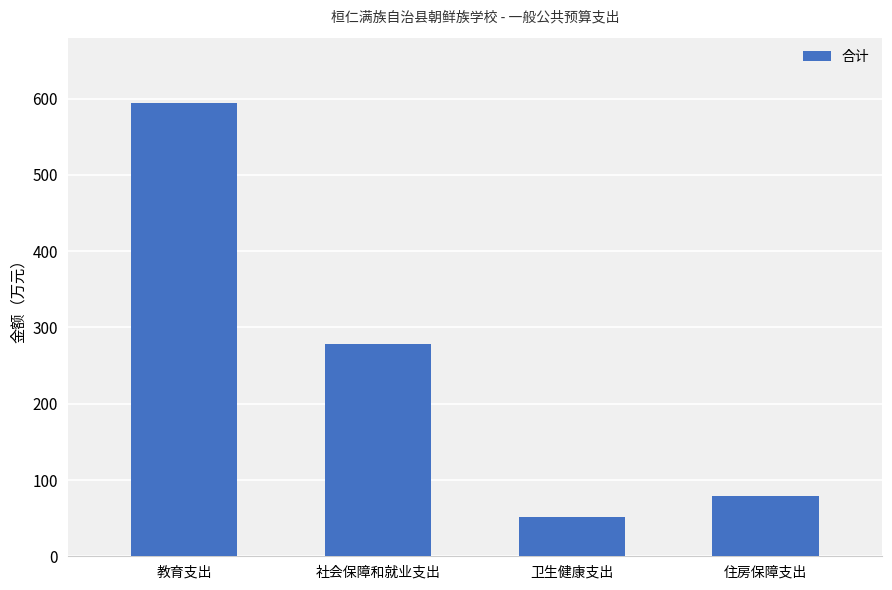

What value does the data have at 住房保障支出?

79.6